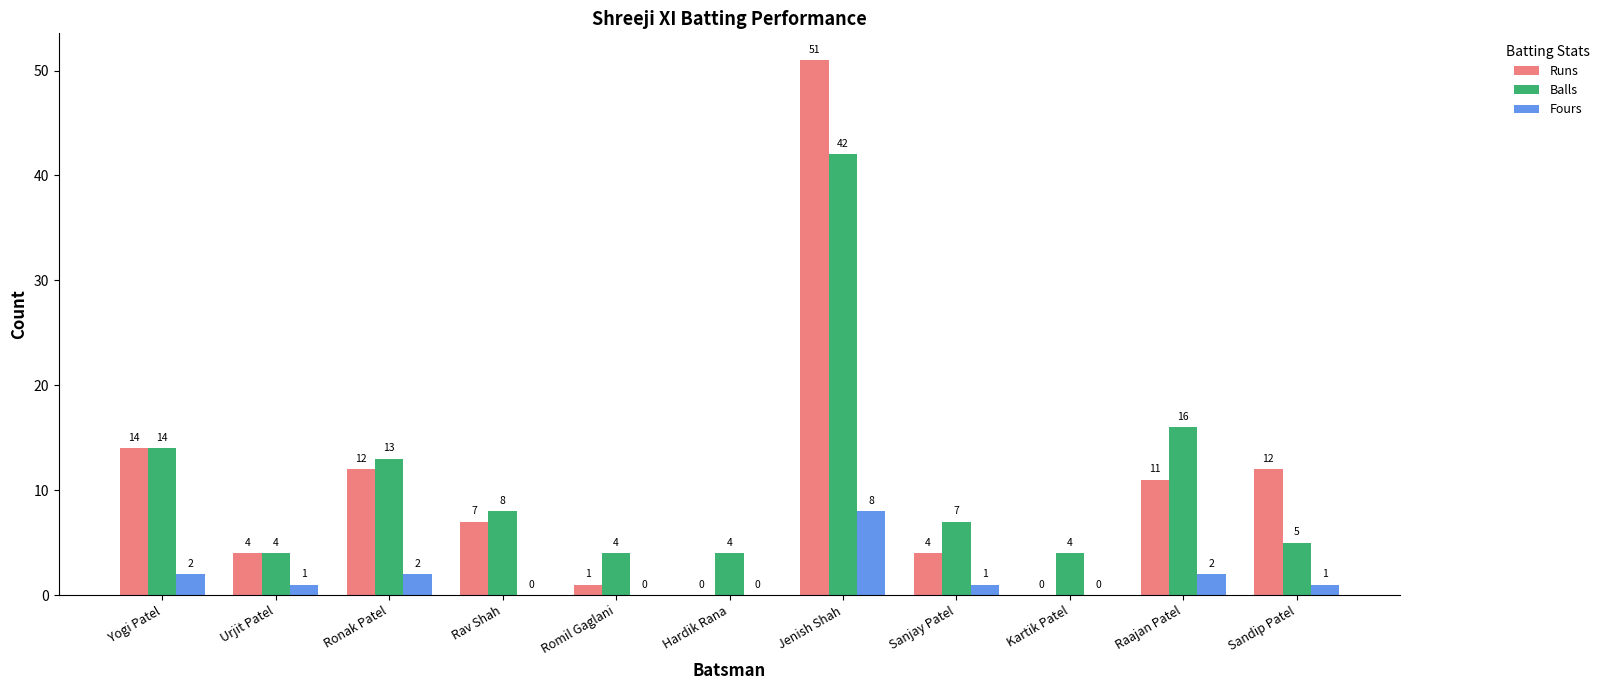

At which category is the sum across all series the highest?

Jenish Shah